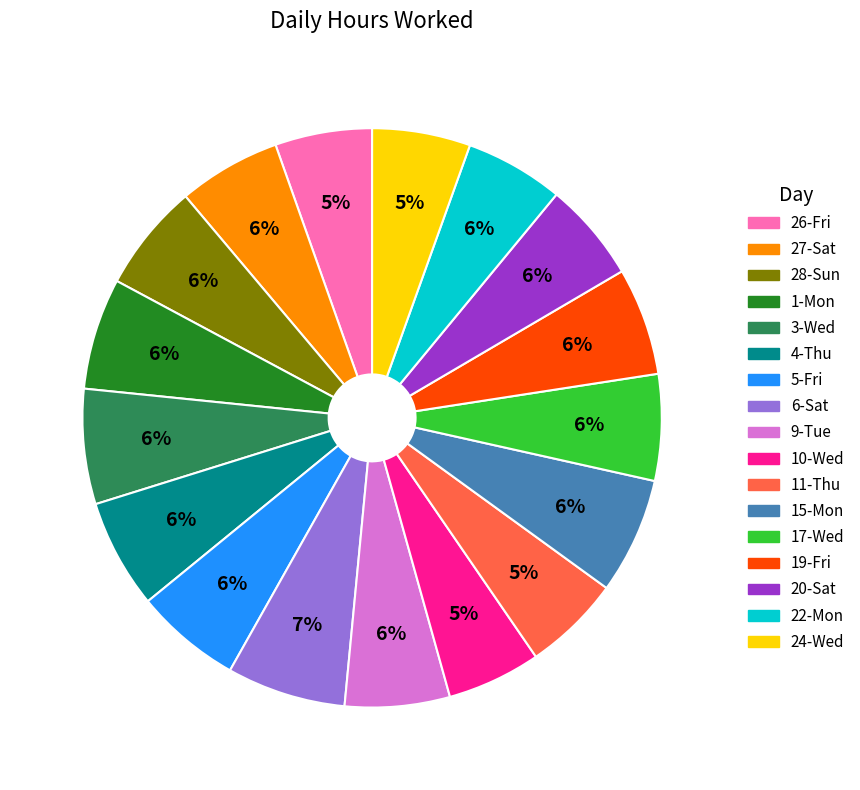

Approximately how many times larger is the value at 4-Thu compared to 5-Fri?

1.0